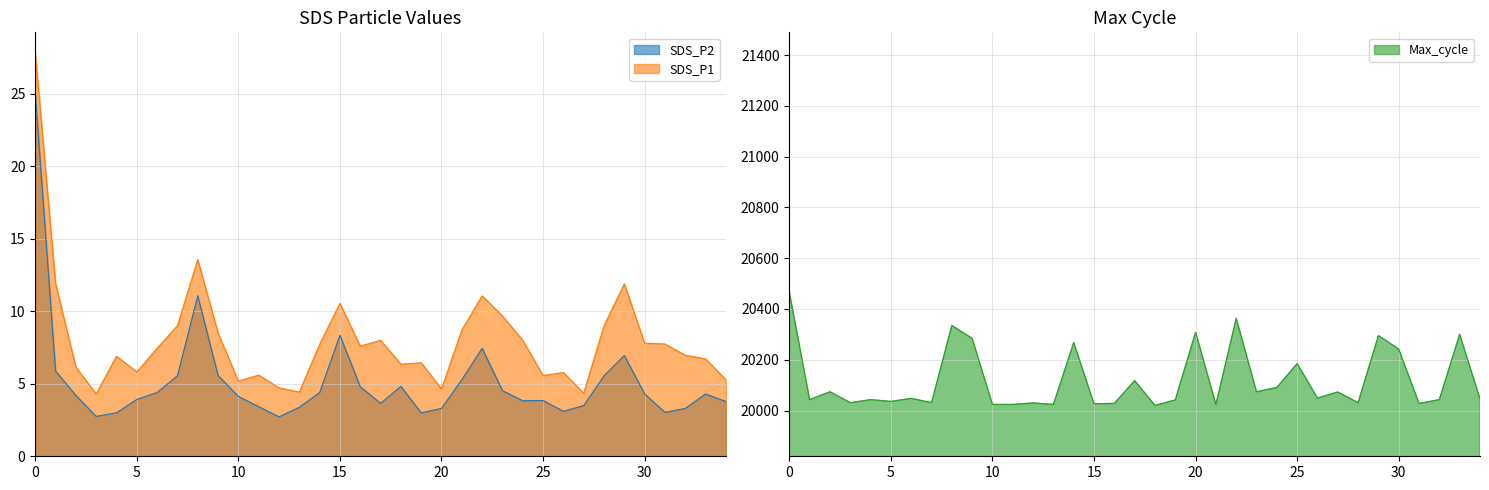

True or false: SDS_P1 has a value of 1.9 at 5.

False